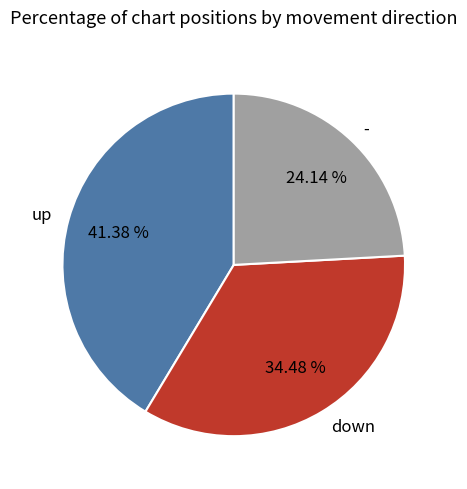

What is the total percentage of - and down?

58.6%